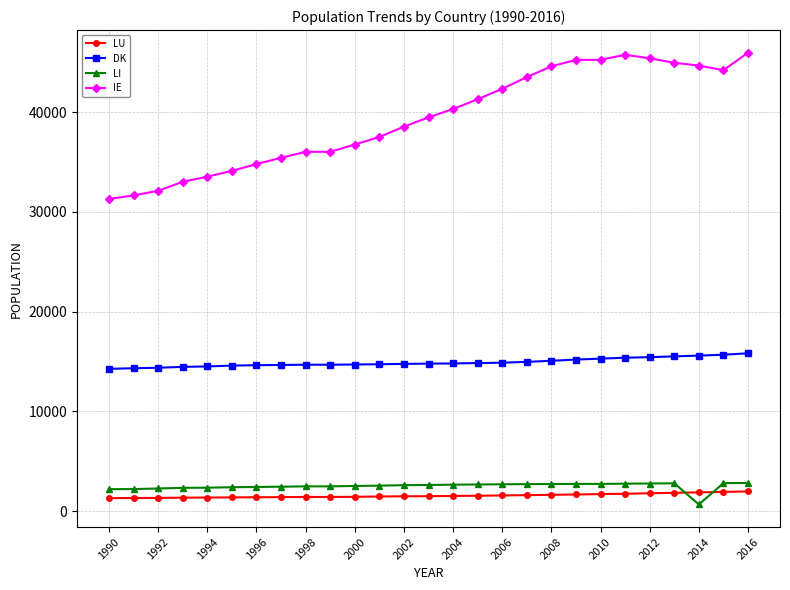

What is the greatest value displayed?

45948